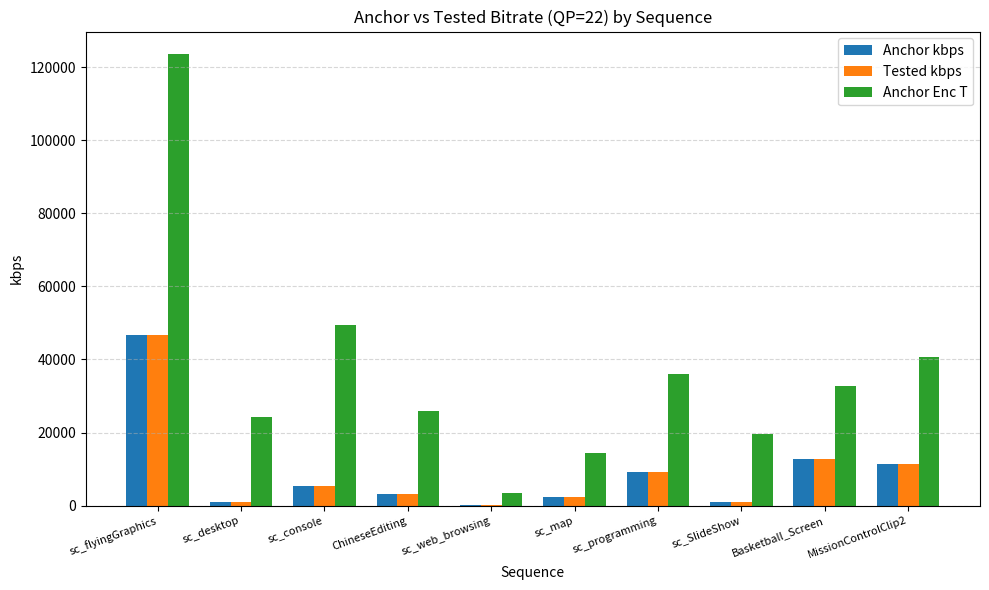

What is the difference between the Anchor Enc T values at Basketball_Screen and sc_console?

16659.7